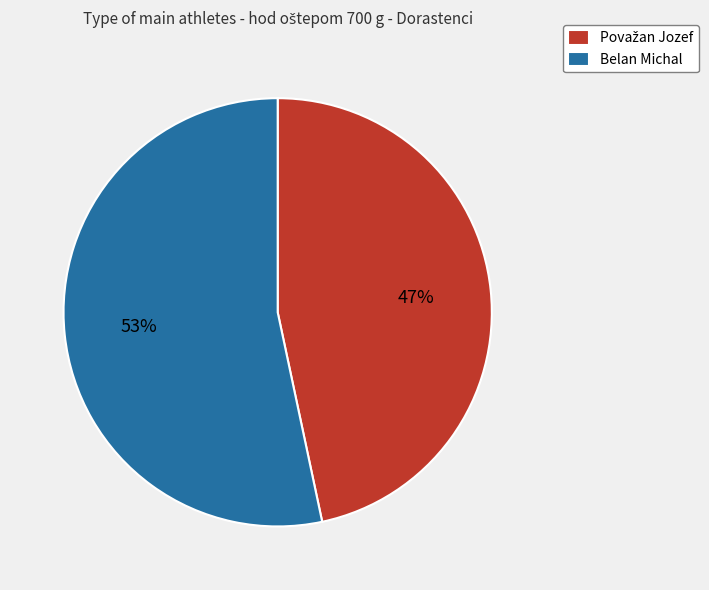

What is the majority slice?

Belan Michal